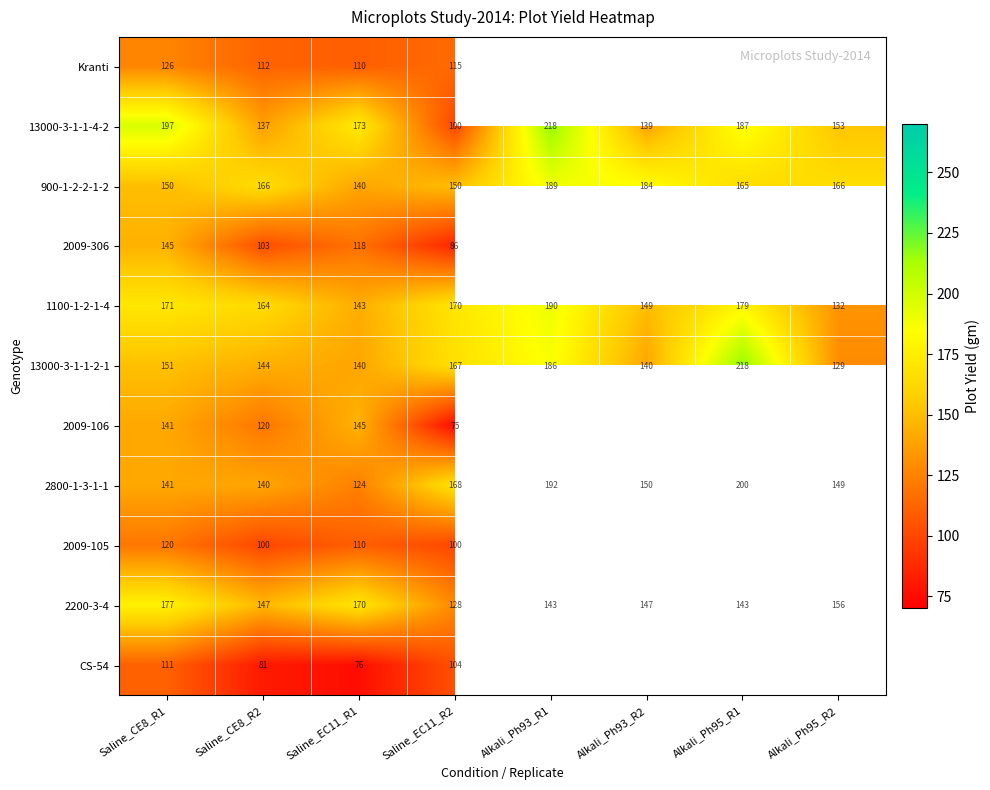

List the labels in order of 2800-1-3-1-1 value, largest first.

Alkali_Ph95_R1, Alkali_Ph93_R1, Saline_EC11_R2, Alkali_Ph93_R2, Alkali_Ph95_R2, Saline_CE8_R1, Saline_CE8_R2, Saline_EC11_R1